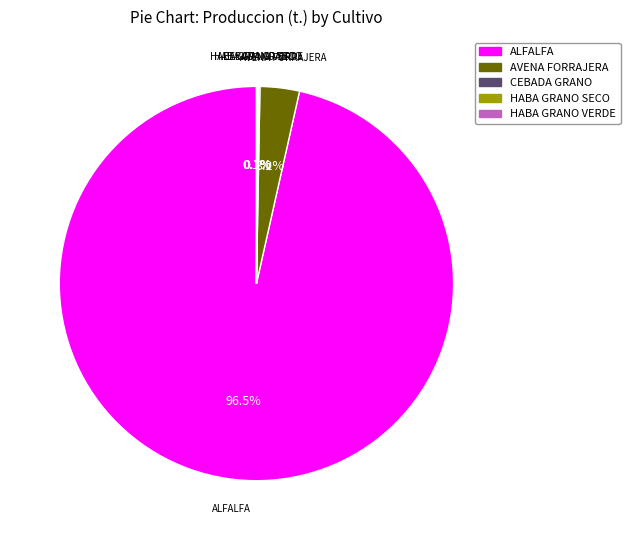

Combined, what portion of the pie is AVENA FORRAJERA and ALFALFA?

99.7%